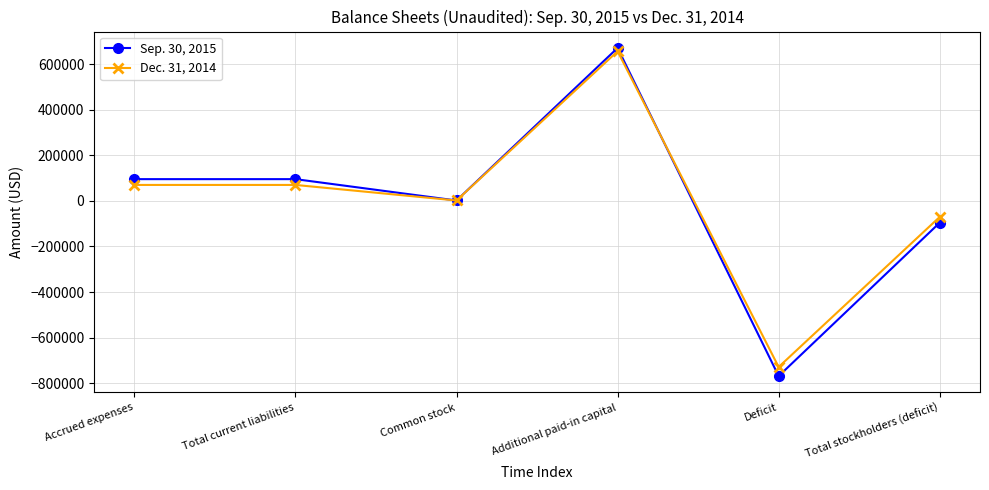

What position from the right is Common stock?

4